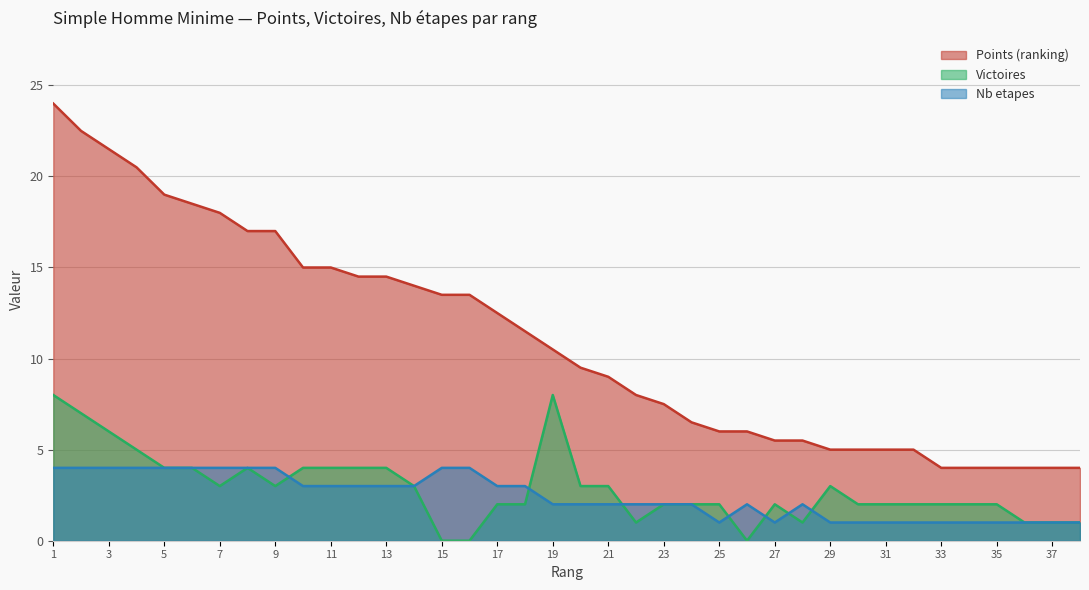

Between 17 and 19, which is larger?

17